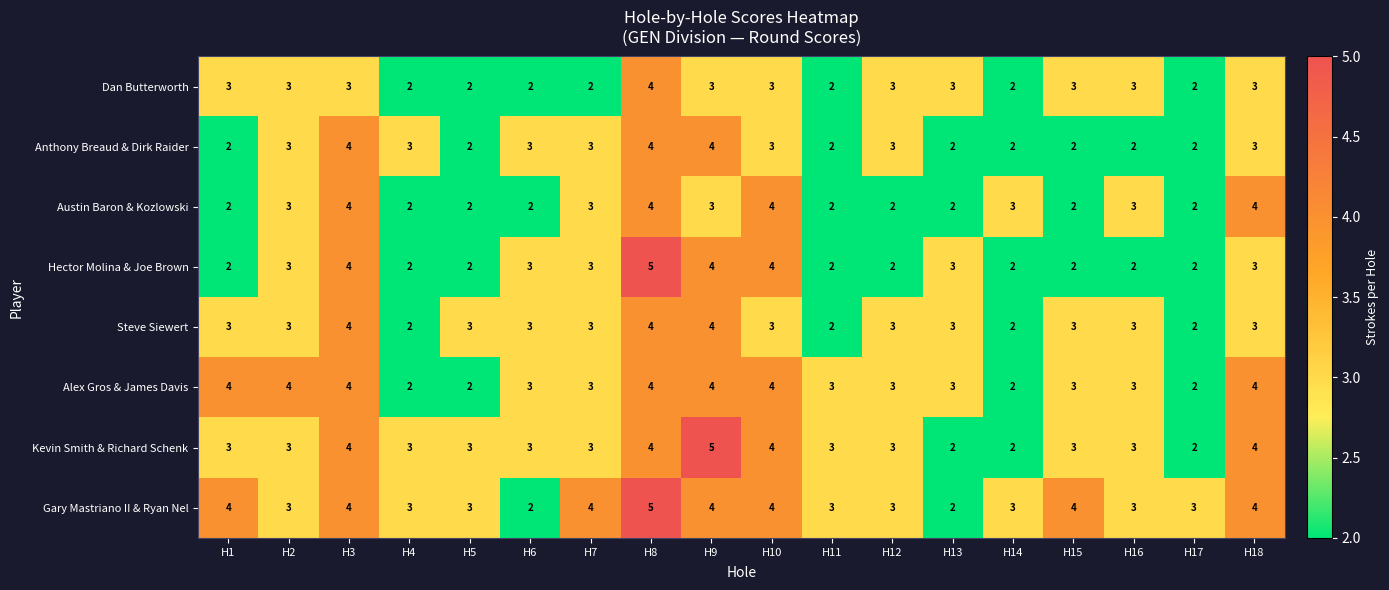

At which category is the sum across all series the highest?

H8